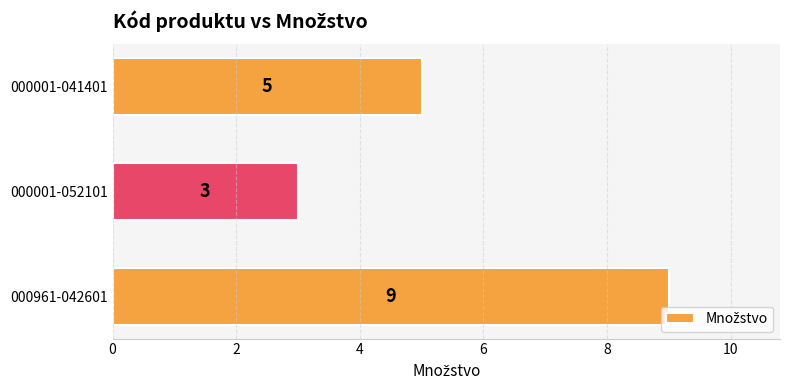

True or false: the data shows 9 at 000961-042601.

True